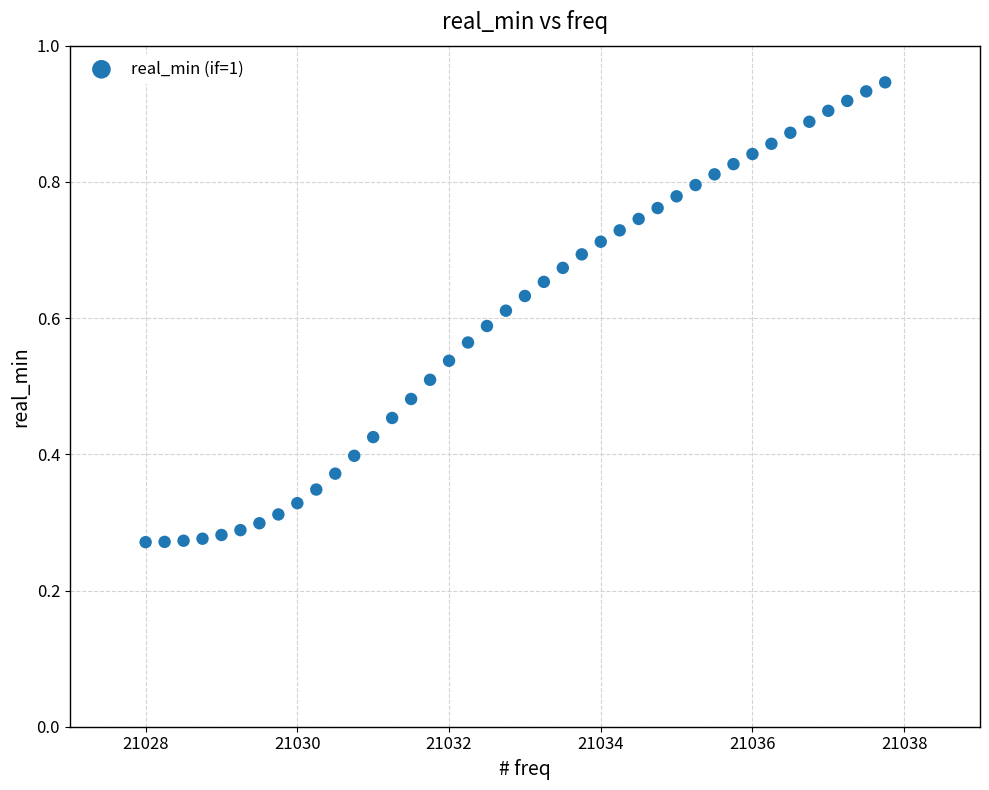

What is the range of X values (max minus min)?

9.8